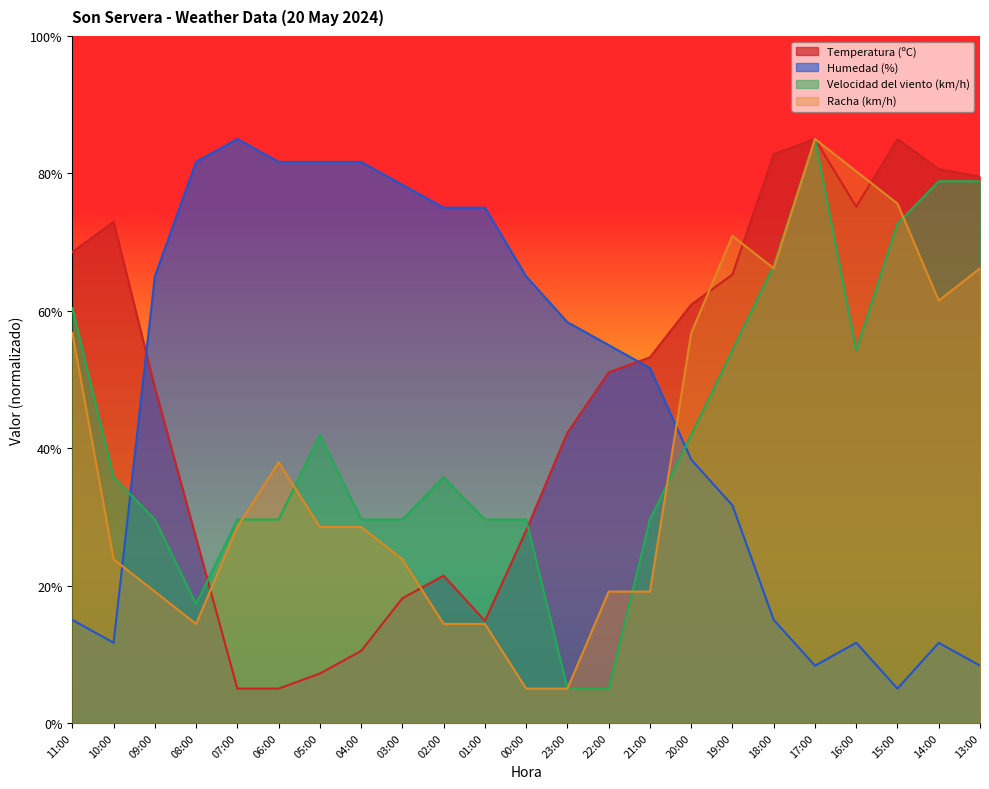

How many interior local peaks does the Temperatura (ºC) series have?

4